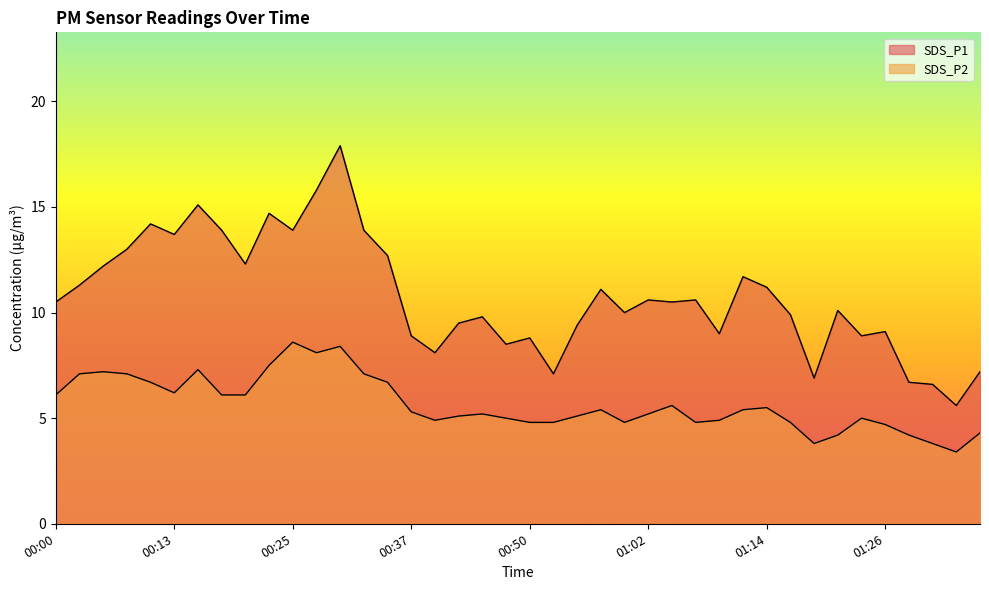

The SDS_P2 series shows 4.8 at 00:50. True or false?

True